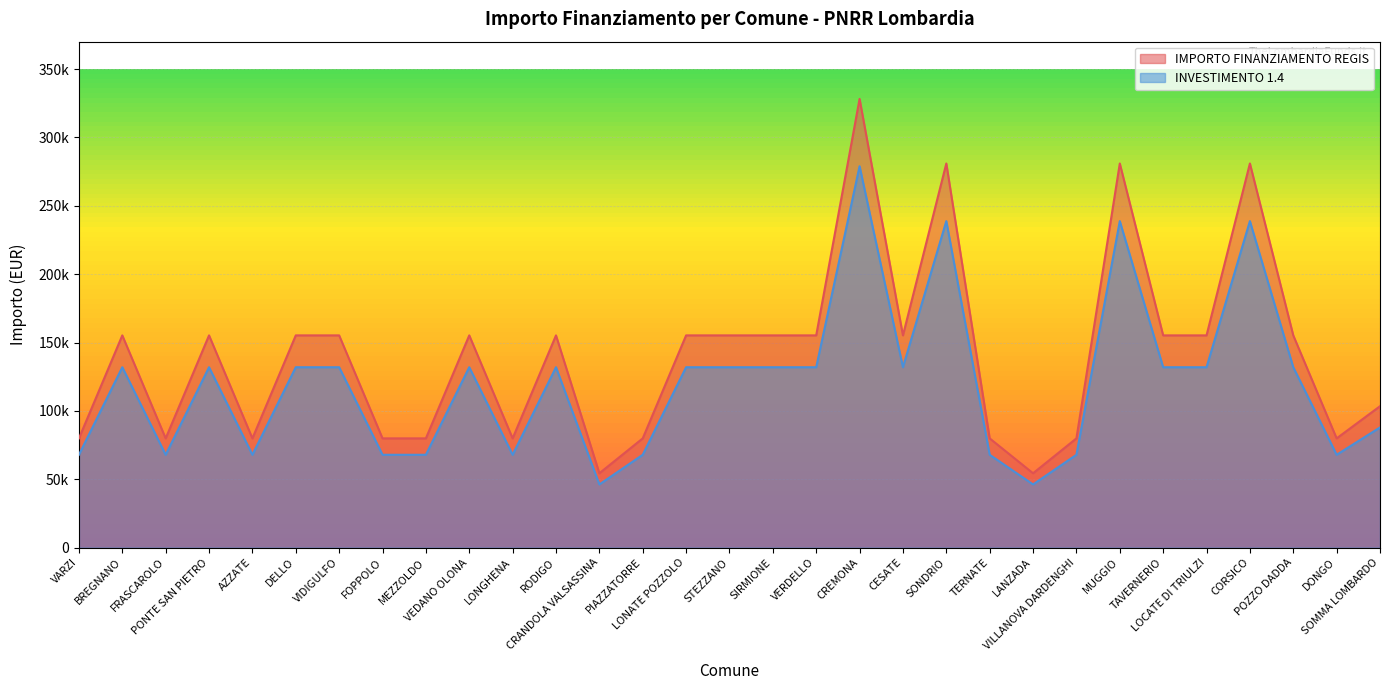

At which label is IMPORTO FINANZIAMENTO REGIS closest to 162593?

BREGNANO